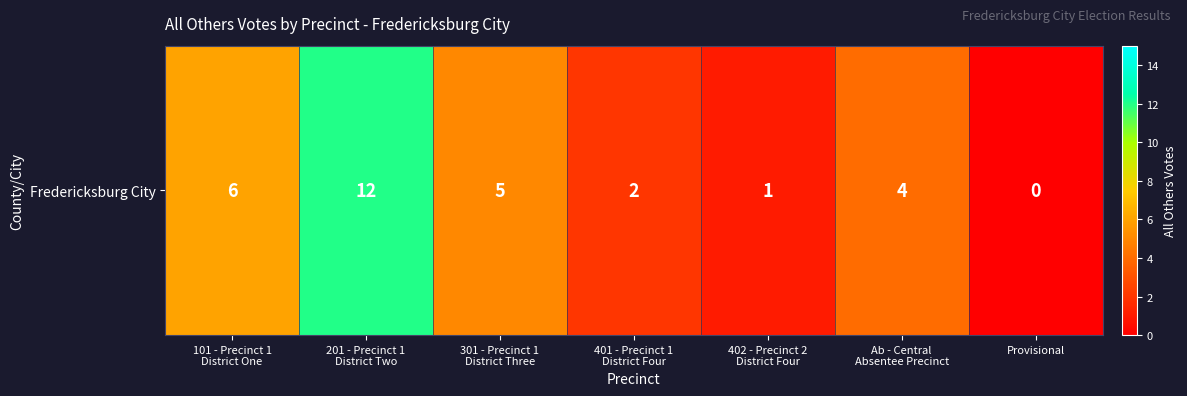

List the labels in order of value, largest first.

201 - Precinct 1
District Two, 101 - Precinct 1
District One, 301 - Precinct 1
District Three, Ab - Central
Absentee Precinct, 401 - Precinct 1
District Four, 402 - Precinct 2
District Four, Provisional